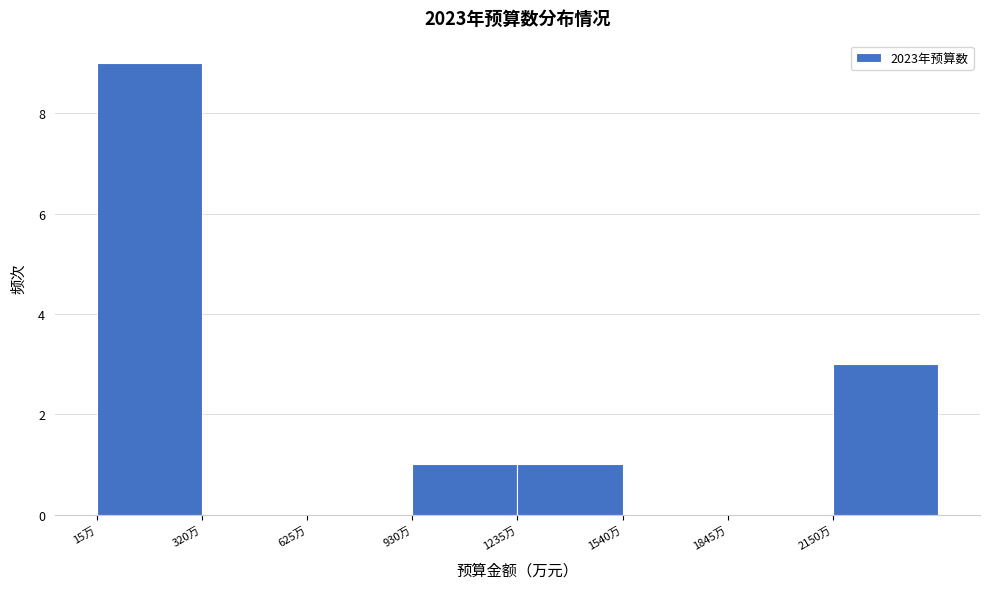

Reading left to right, list every bar in this chart as the range it spans on the x-axis followed by its height. Neither the bar edges nor the heights are printed on the chart, so give them approximately, as read against the axes.

0 to 300: 9
300 to 650: 0
650 to 950: 0
950 to 1250: 1
1250 to 1550: 1
1550 to 1850: 0
1850 to 2150: 0
2150 to 2450: 3